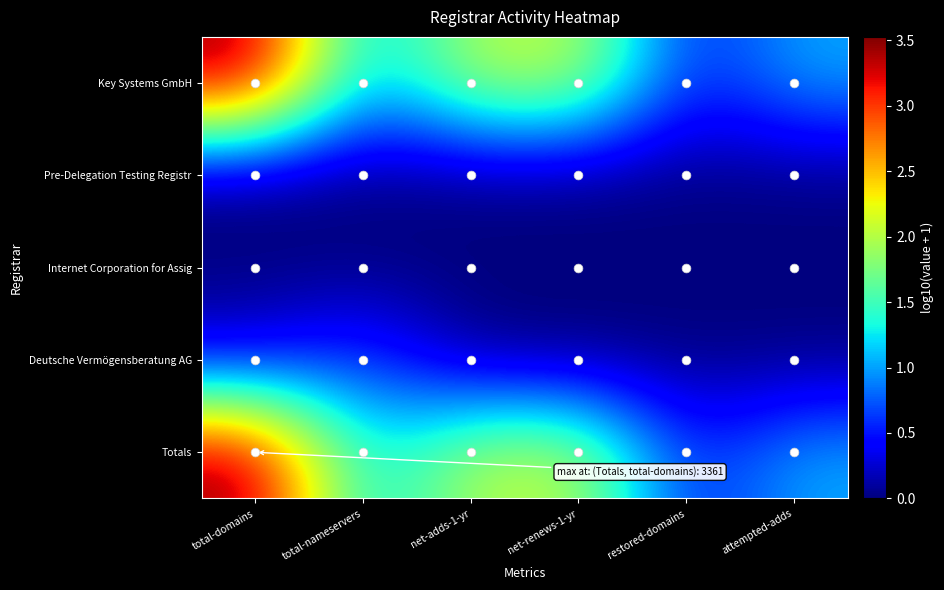

Which series has the largest total across all categories?

Totals